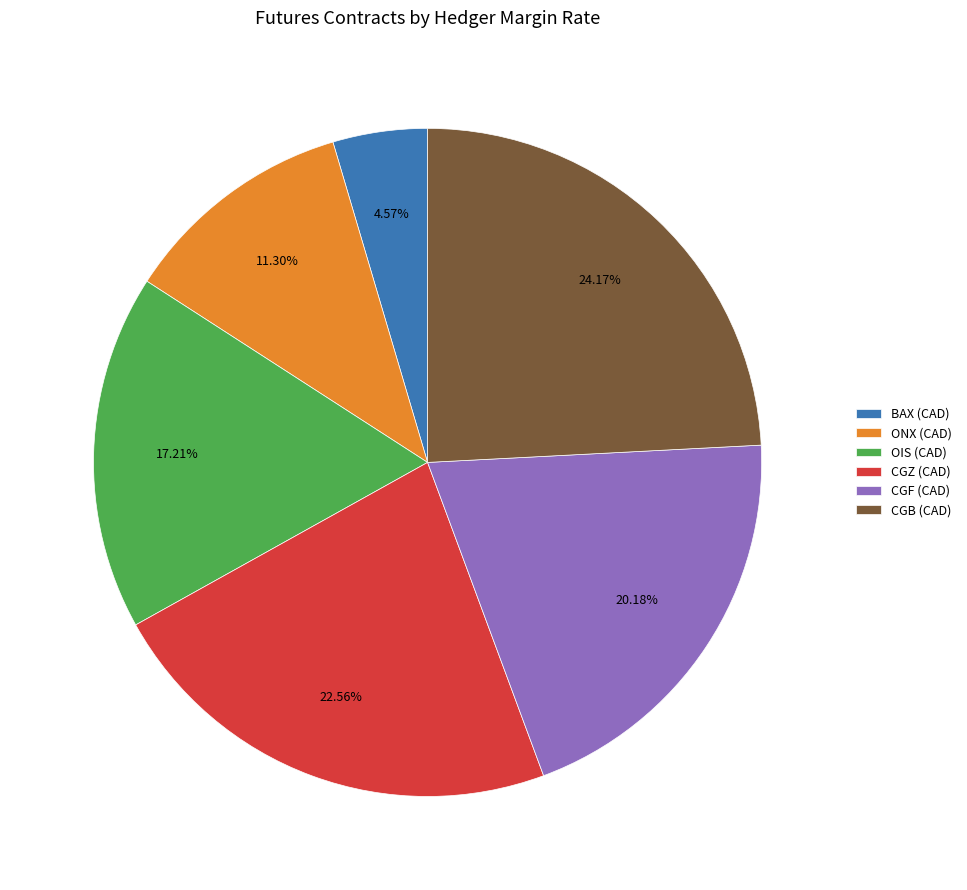

Count the number of slices in the pie.

6